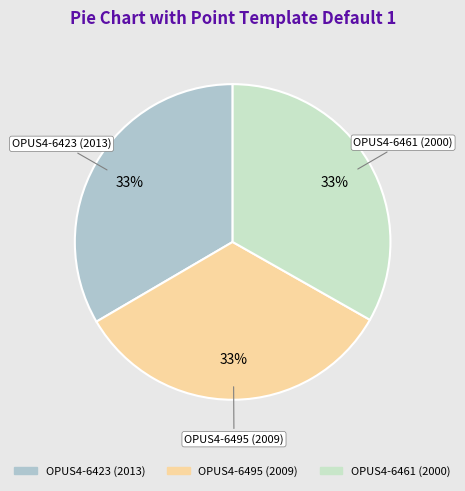

Count the number of slices in the pie.

3